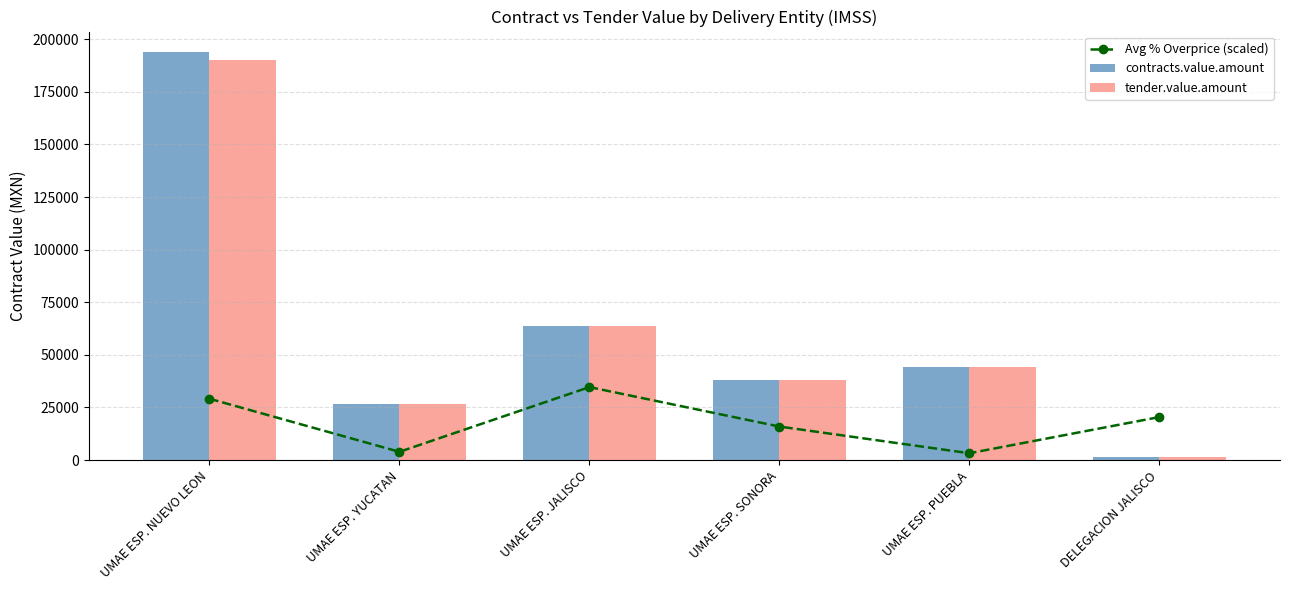

Where does the contracts.value.amount series first go above 44152?

UMAE ESP. NUEVO LEON